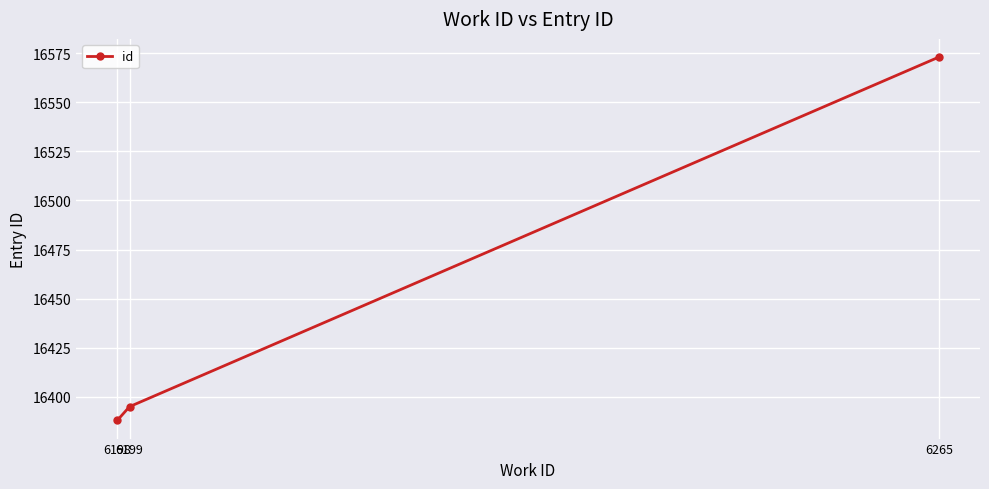

The value at 6265 is 25208. True or false?

False